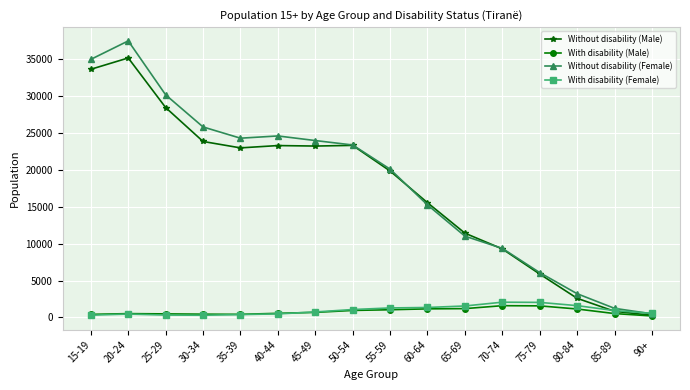

At which category is the sum across all series the highest?

20-24